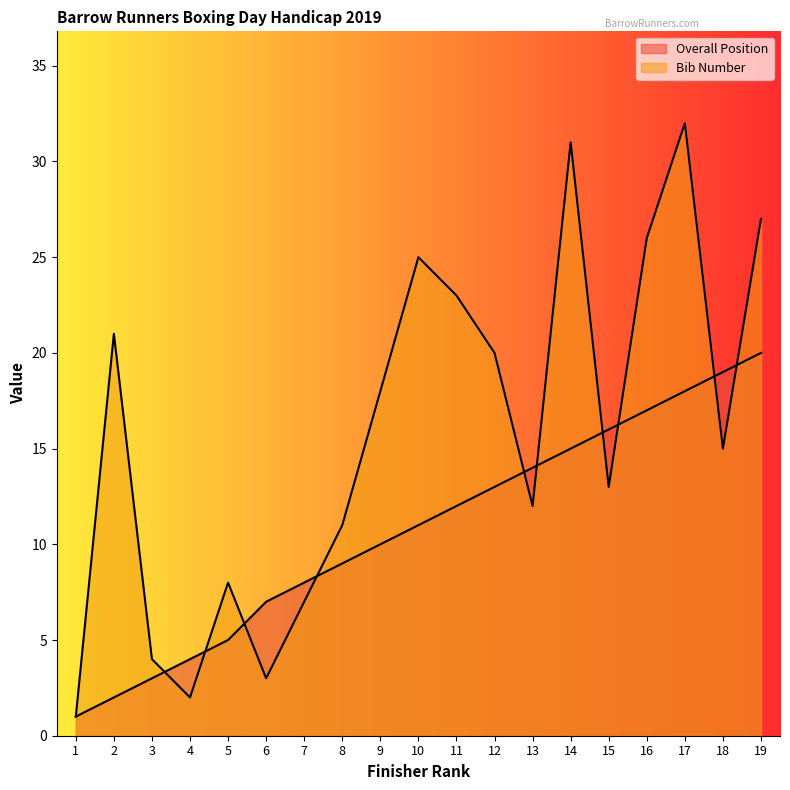

Reading left to right, list all the values displayed in this chart.

Overall Position: 1=1	2=2	3=3	4=4	5=5	6=7	7=8	8=9	9=10	10=11	11=12	12=13	13=14	14=15	15=16	16=17	17=18	18=19	19=20
Bib Number: 1=1	2=21	3=4	4=2	5=8	6=3	7=7	8=11	9=18	10=25	11=23	12=20	13=12	14=31	15=13	16=26	17=32	18=15	19=27